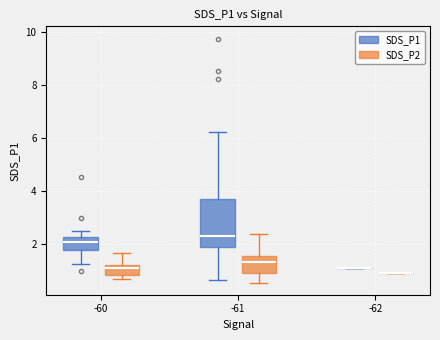

Which box is the tallest, from its lower edge to its upper edge?

-61 (SDS_P1)